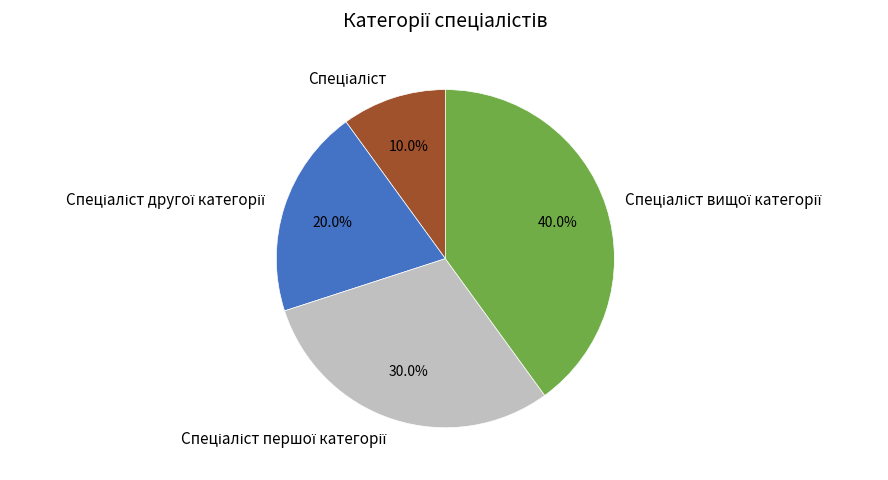

Count the number of slices in the pie.

4